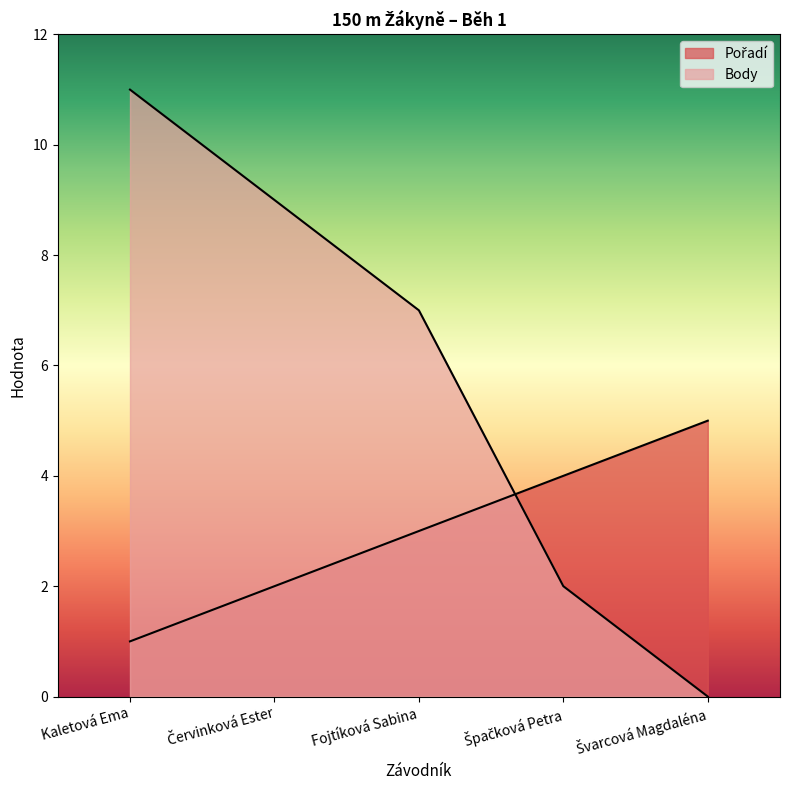

What is the sum of the Body values at Kaletová Ema and Červinková Ester?

20